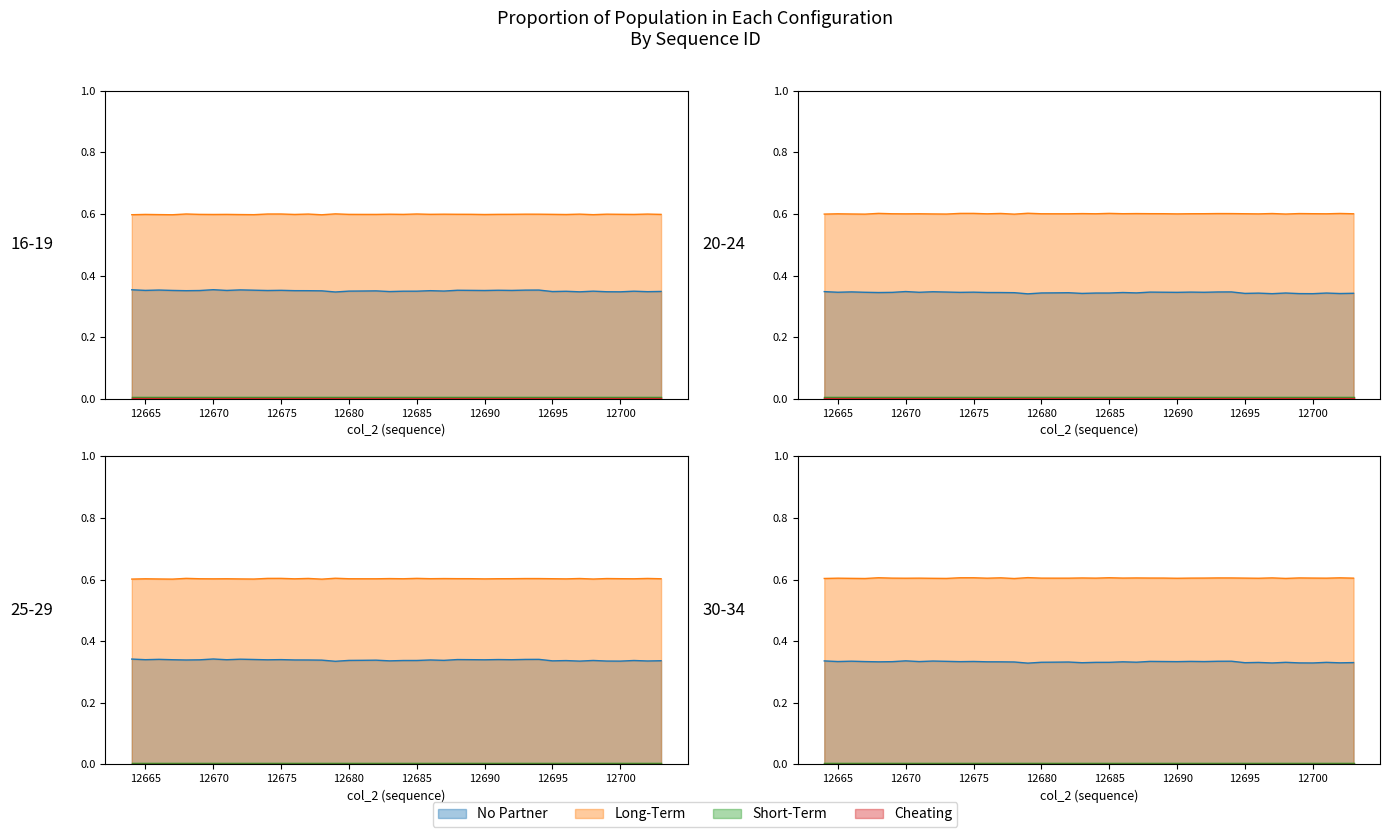

What is the value of the No Partner point at the 10th from the left?

0.3